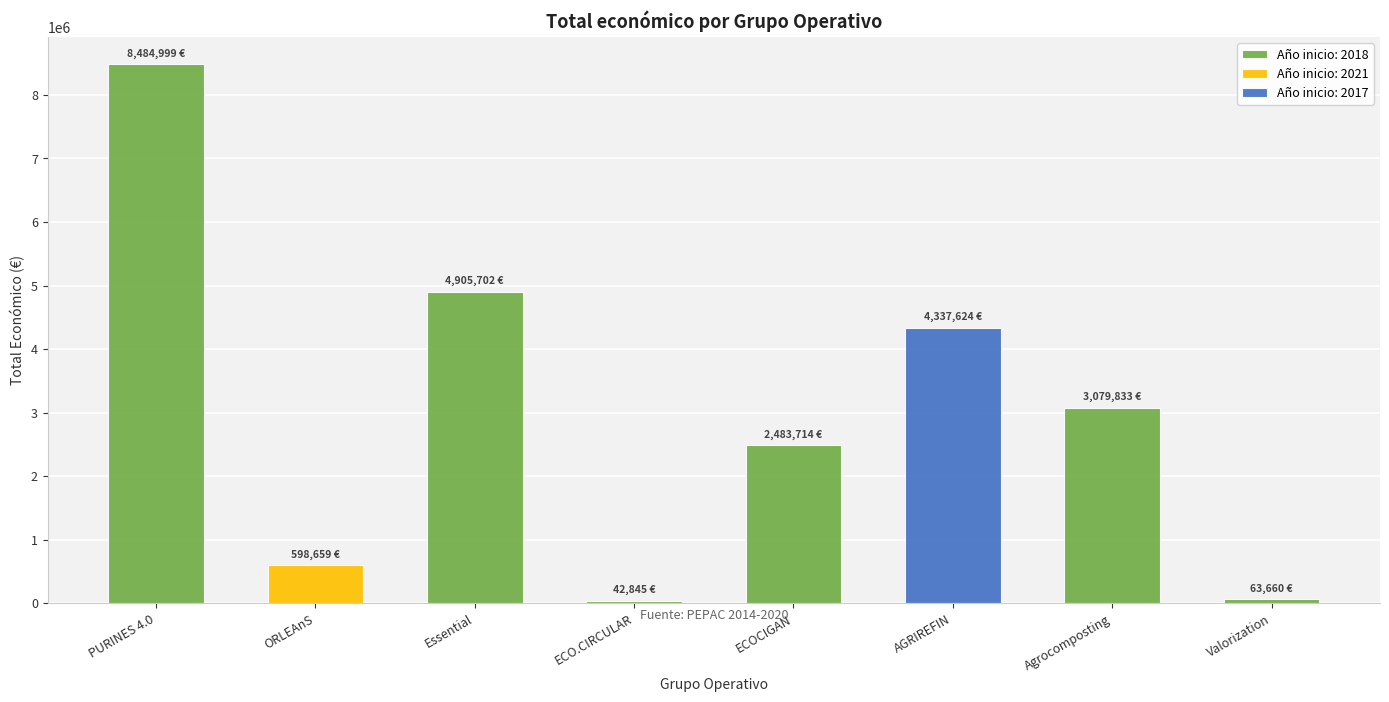

The chart shows a value of 4905702 at Essential. True or false?

True